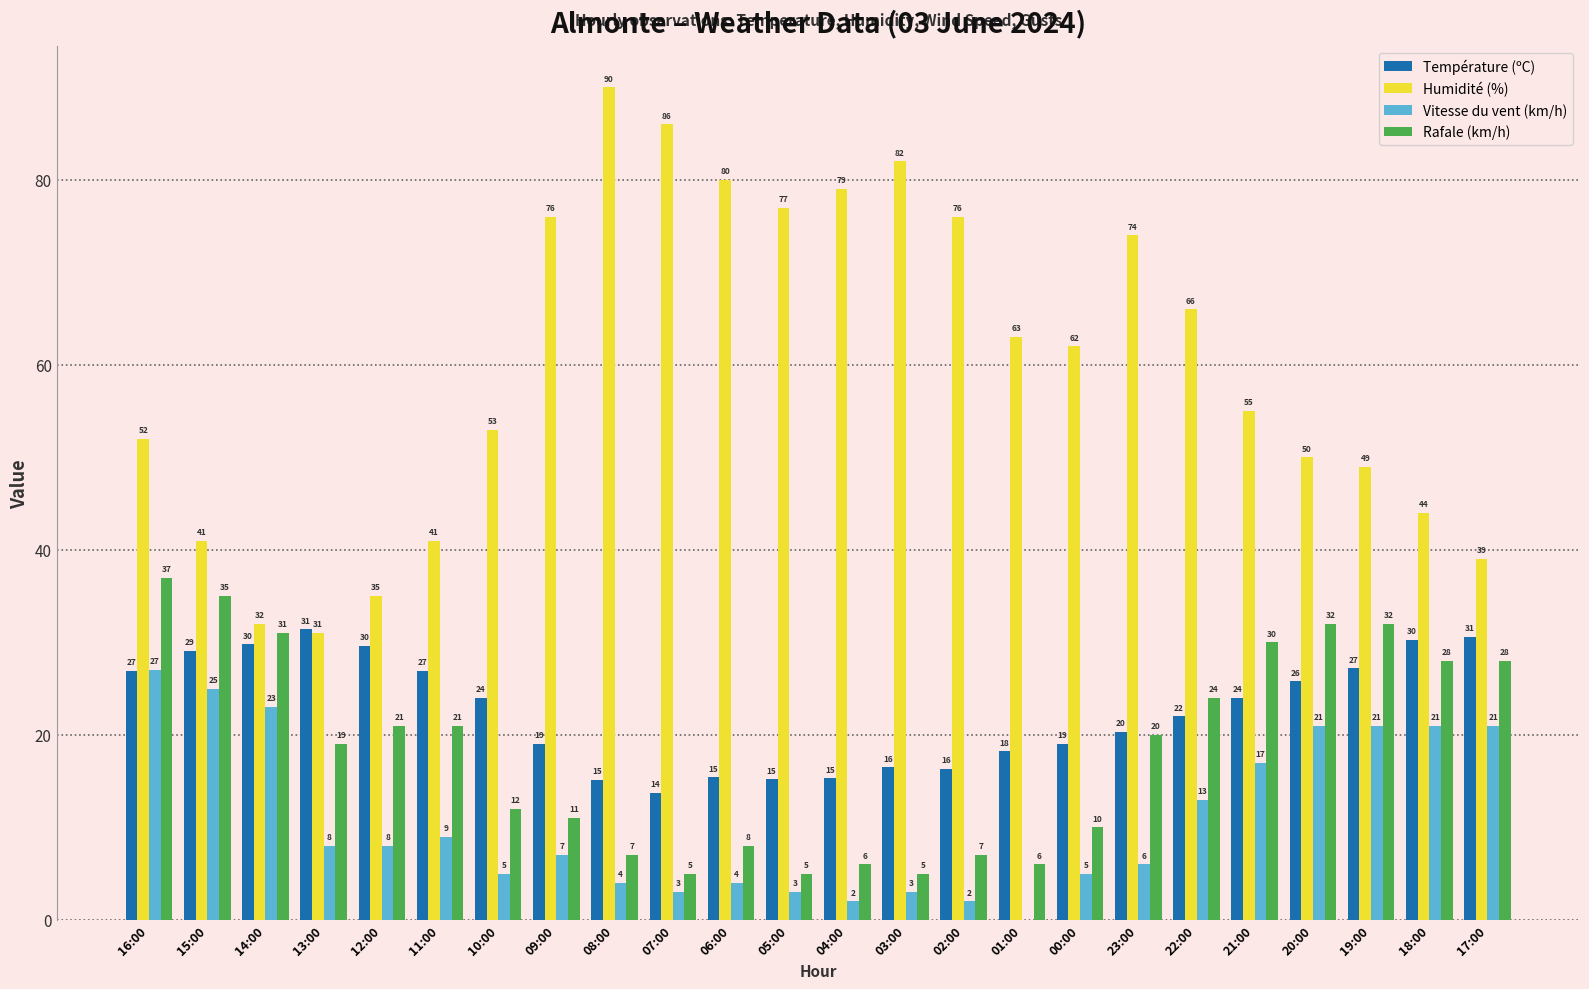

Is the value of Température (ºC) at 04:00 greater than the value of Vitesse du vent (km/h) at 11:00?

Yes